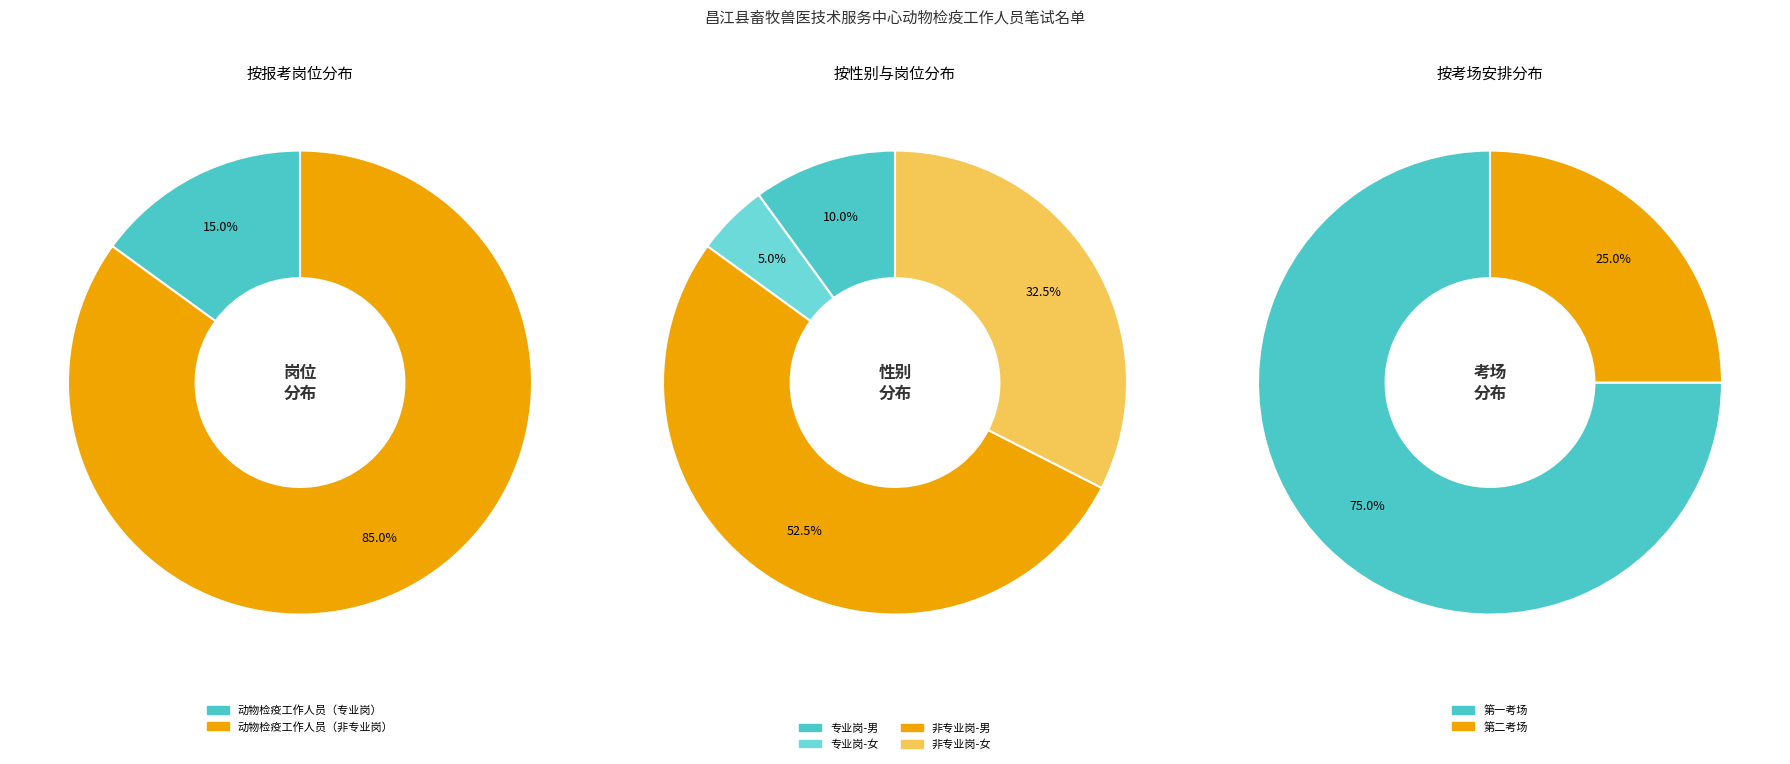

Does any single category account for the majority?

Yes